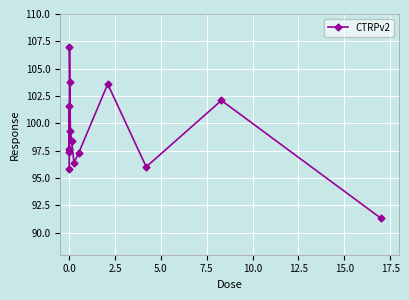

What is the minimum value shown in the chart?

91.3